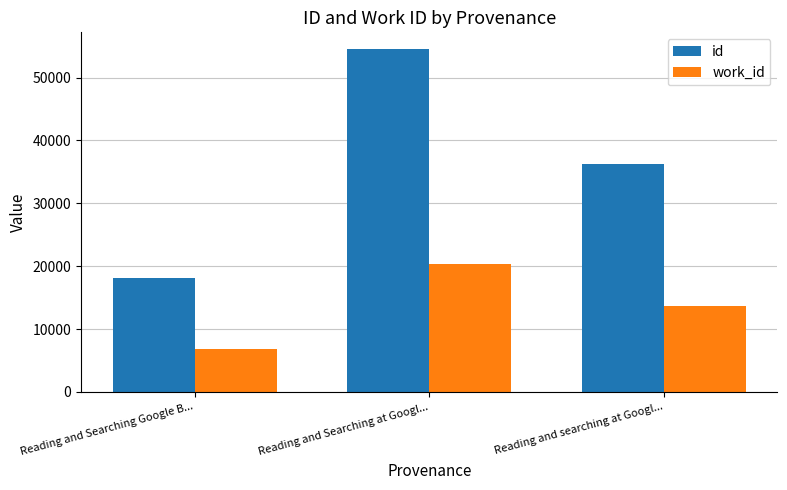

Which series has the largest range (max minus min)?

id